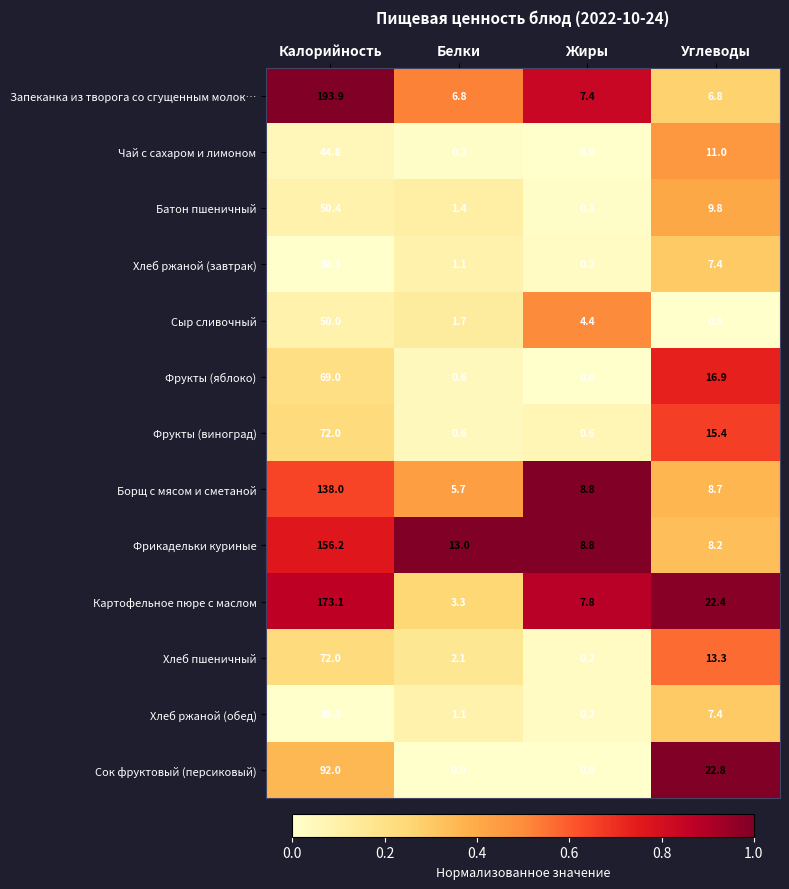

Which series has the largest total across all categories?

Запеканка из творога со сгущенным молок…